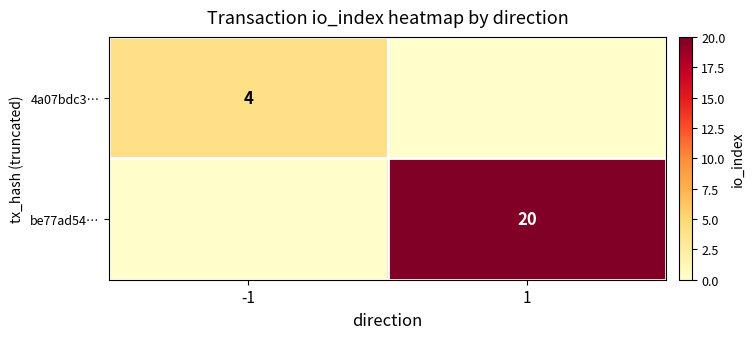

Is it true that be77ad54… equals 32 at 1?

False